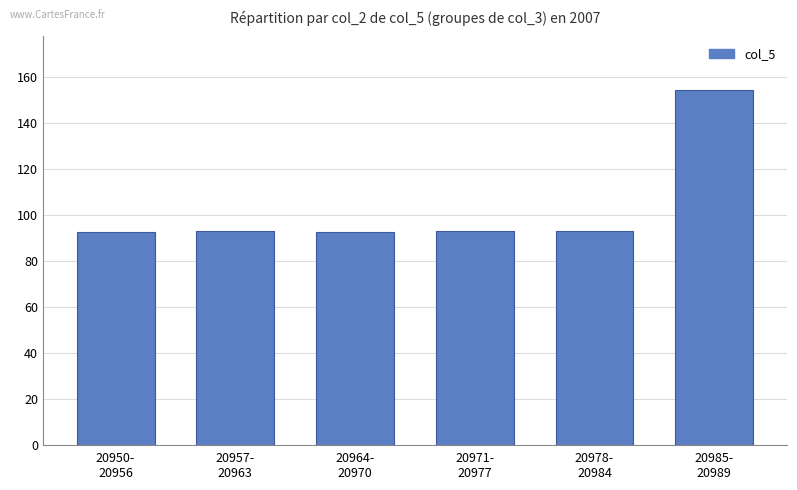

What is the change in value from 20950-
20956 to 20957-
20963?

+0.1